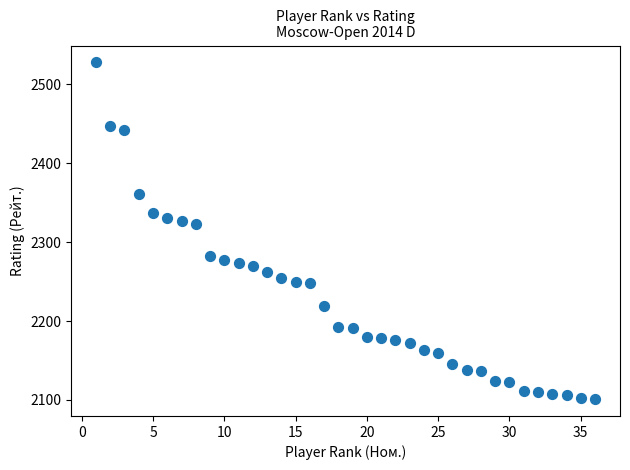

What is the range of Y values (max minus min)?

427